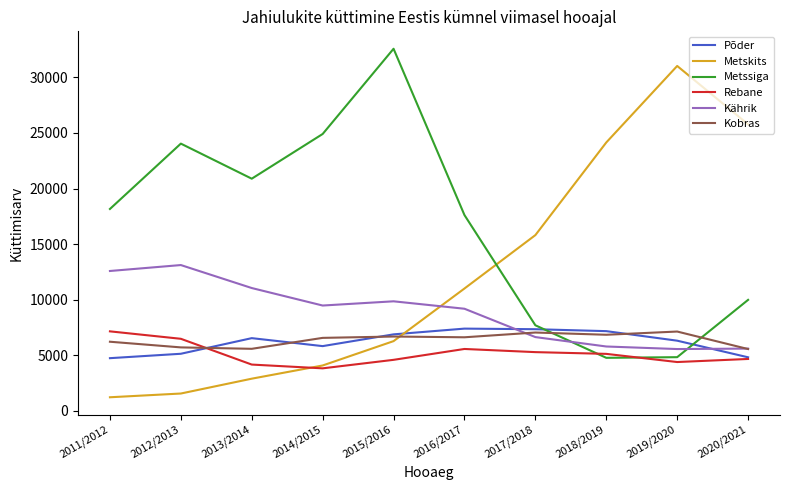

What is the maximum value shown in the chart?

32580